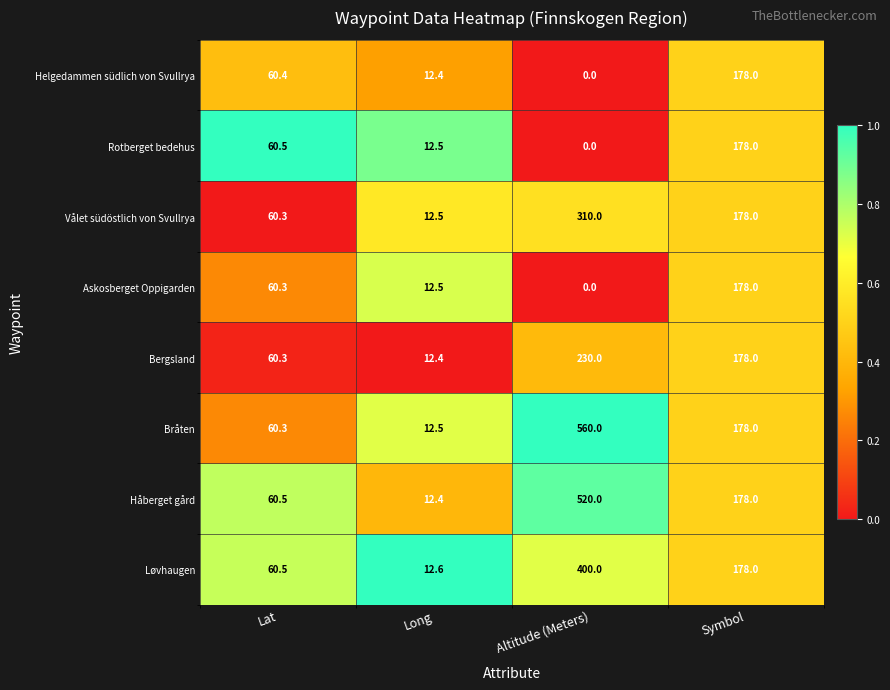

What is the average value of the Askosberget Oppigarden series?

62.7